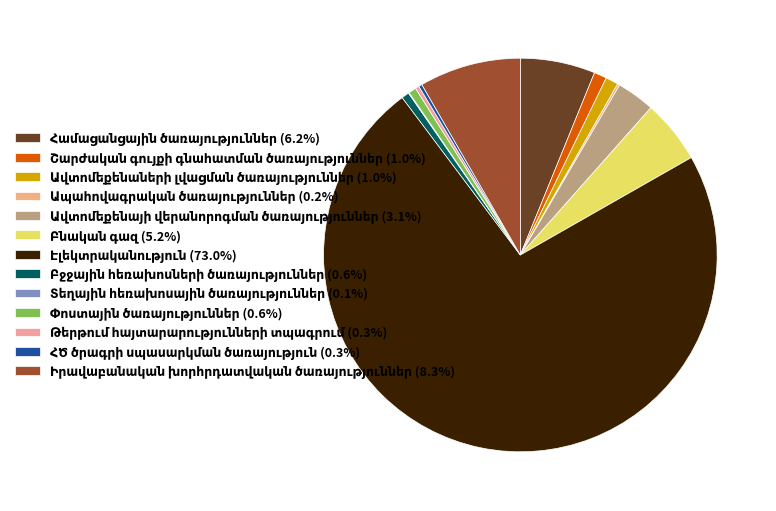

To the nearest percent, what portion does Բնական գազ represent?

5%